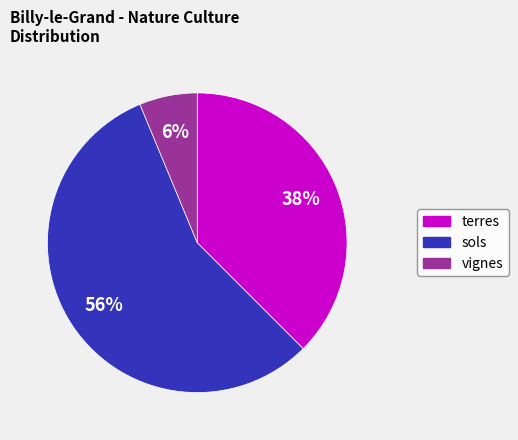

Approximately how many times larger is the value at terres compared to sols?

0.7